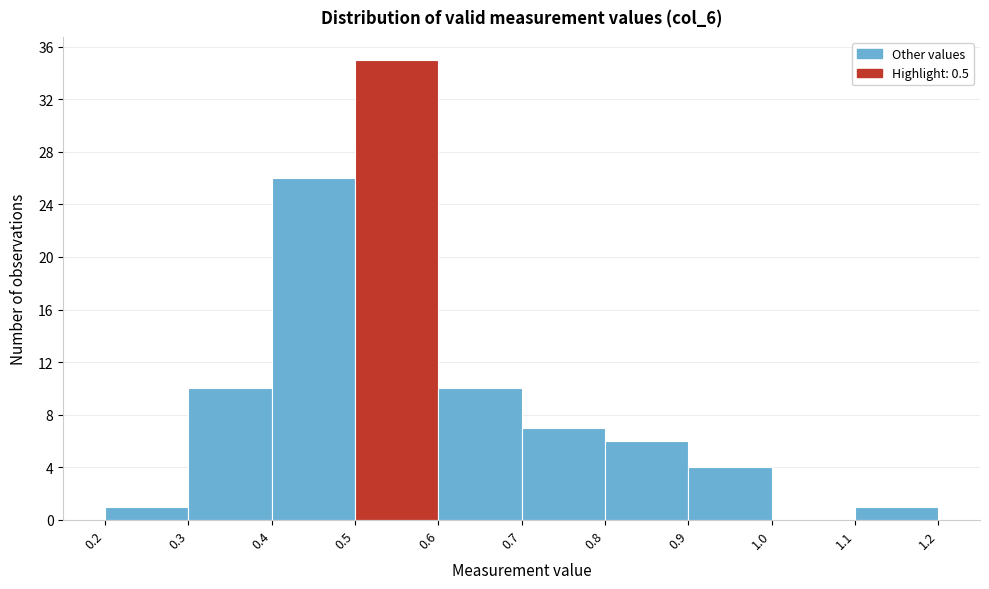

Reading left to right, transcribe this chart: for each bar, give the range it covers on the x-axis and its height. The values are not printed on the chart, so give them approximately, as read against the axis.

0.2 to 0.3: 1
0.3 to 0.4: 10
0.4 to 0.5: 26
0.5 to 0.6: 35
0.6 to 0.7: 10
0.7 to 0.8: 7
0.8 to 0.9: 6
0.9 to 1.0: 4
1.0 to 1.1: 0
1.1 to 1.2: 1